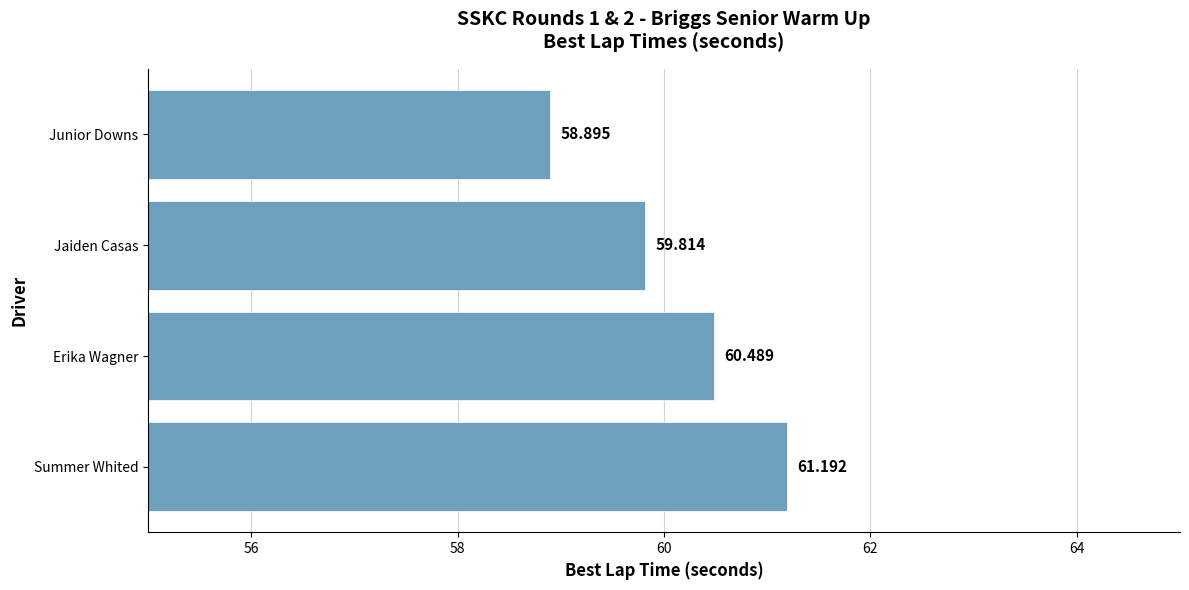

List the labels in order of value, smallest first.

Junior Downs, Jaiden Casas, Erika Wagner, Summer Whited